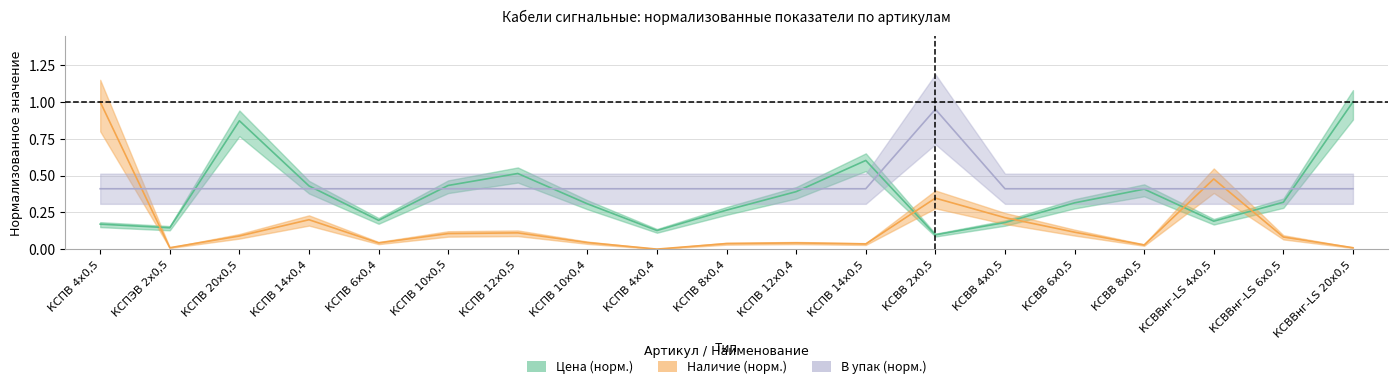

List the series in order of their overall mean, lowest first.

Наличие, Цена, В упак